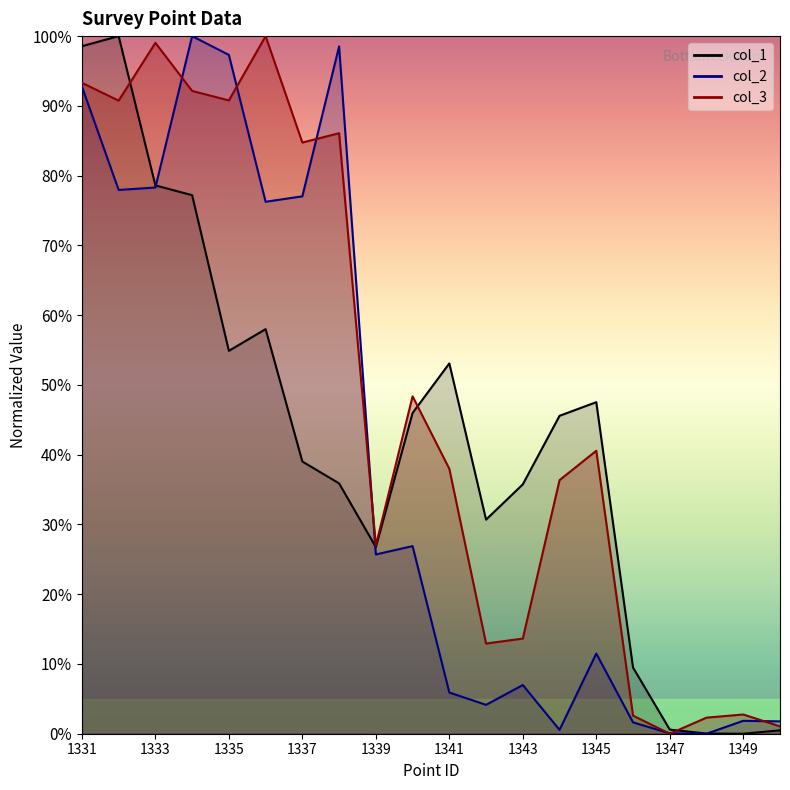

Where is the first local minimum for col_2?

1332